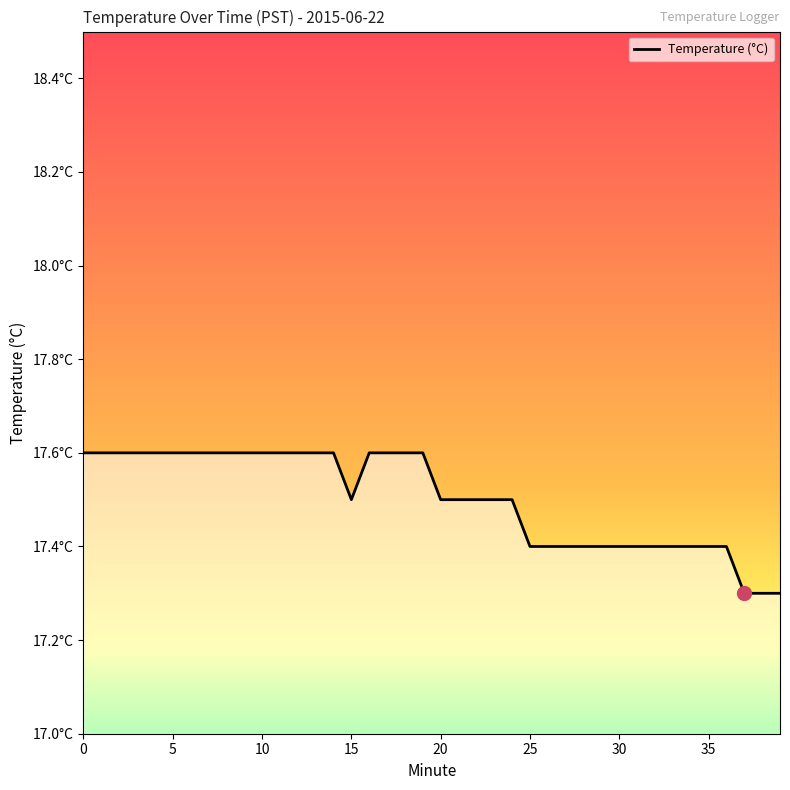

What is the average value?

17.5